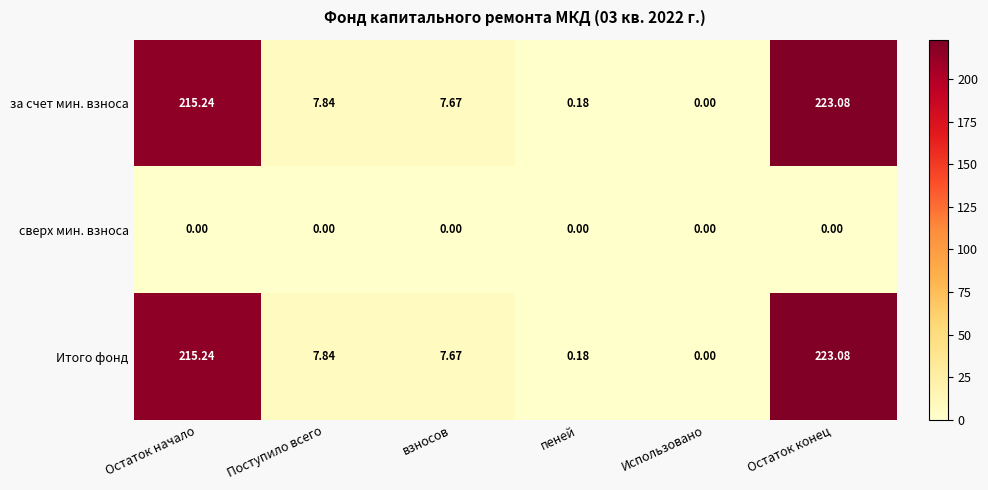

Is the value of за счет мин. взноса at Остаток начало greater than the value of сверх мин. взноса at Поступило всего?

Yes